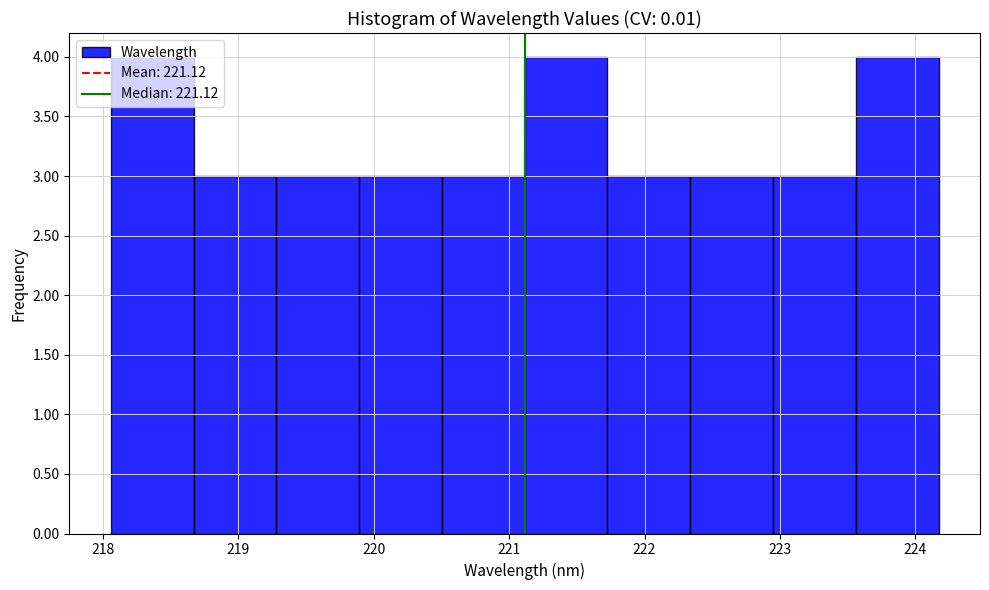

Reading left to right, transcribe this chart: for each bar, give the range it covers on the x-axis and its height. Neither the bar edges nor the heights are printed on the chart, so give them approximately, as read against the axes.

218.1 to 218.7: 4
218.7 to 219.3: 3
219.3 to 219.9: 3
219.9 to 220.5: 3
220.5 to 221.1: 3
221.1 to 221.7: 4
221.7 to 222.3: 3
222.3 to 222.9: 3
222.9 to 223.6: 3
223.6 to 224.2: 4